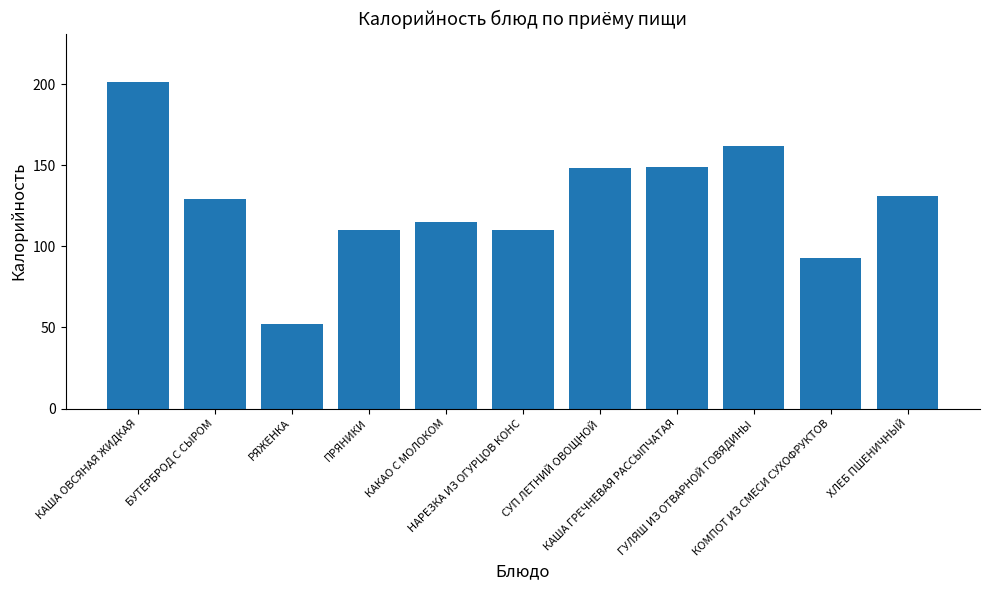

What is the average value?

127